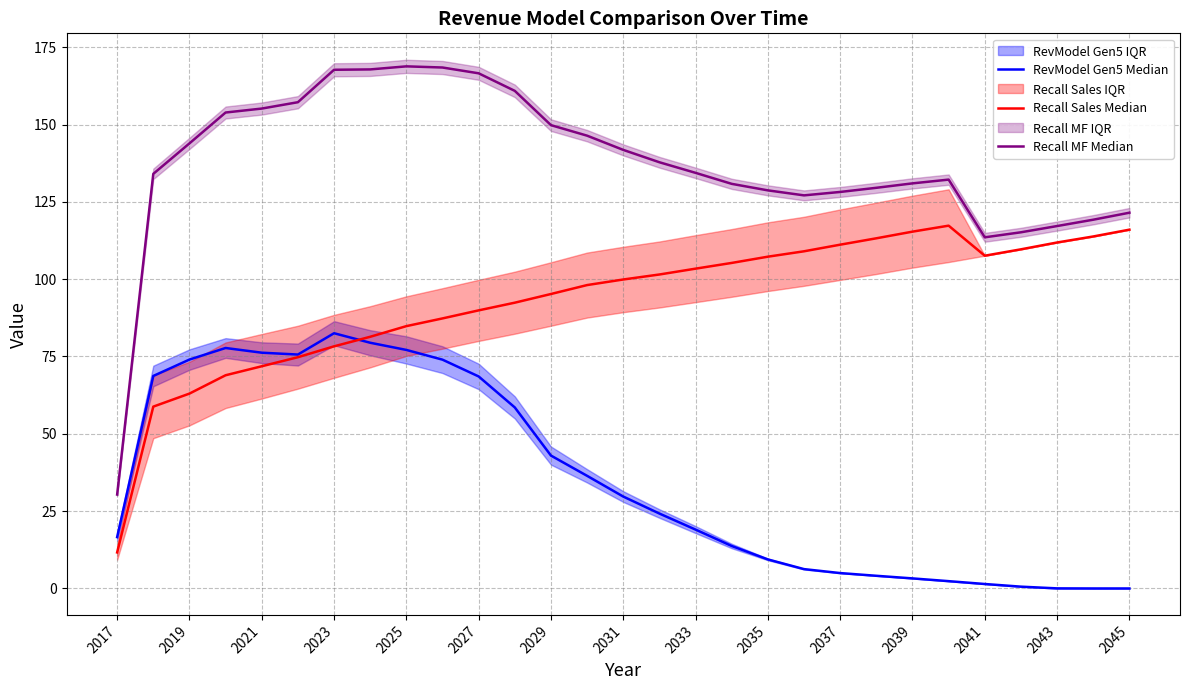

Does the chart have visible grid lines?

Yes